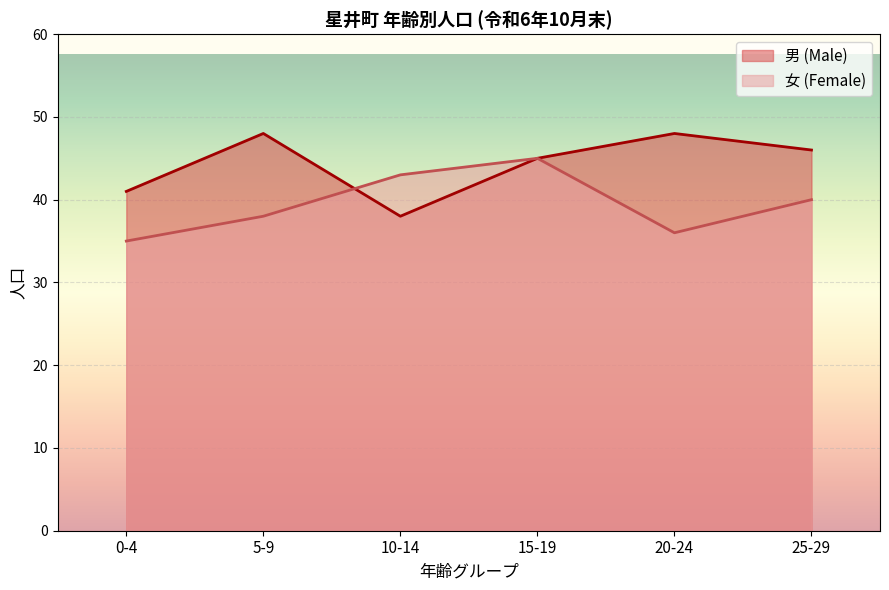

Between 20-24 and 25-29, which is larger?

20-24